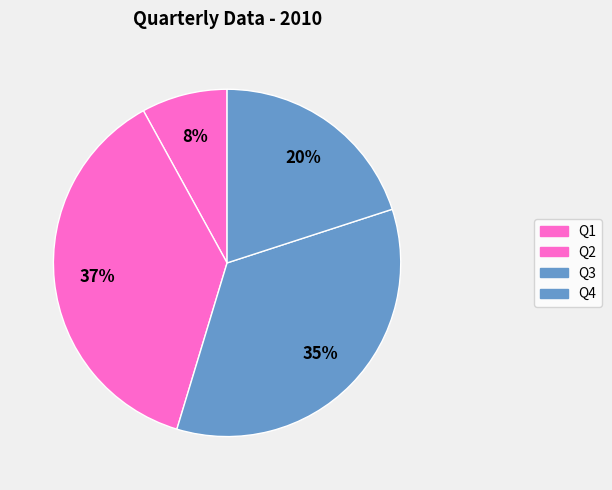

To the nearest percent, what percentage of the pie is Q1?

8%